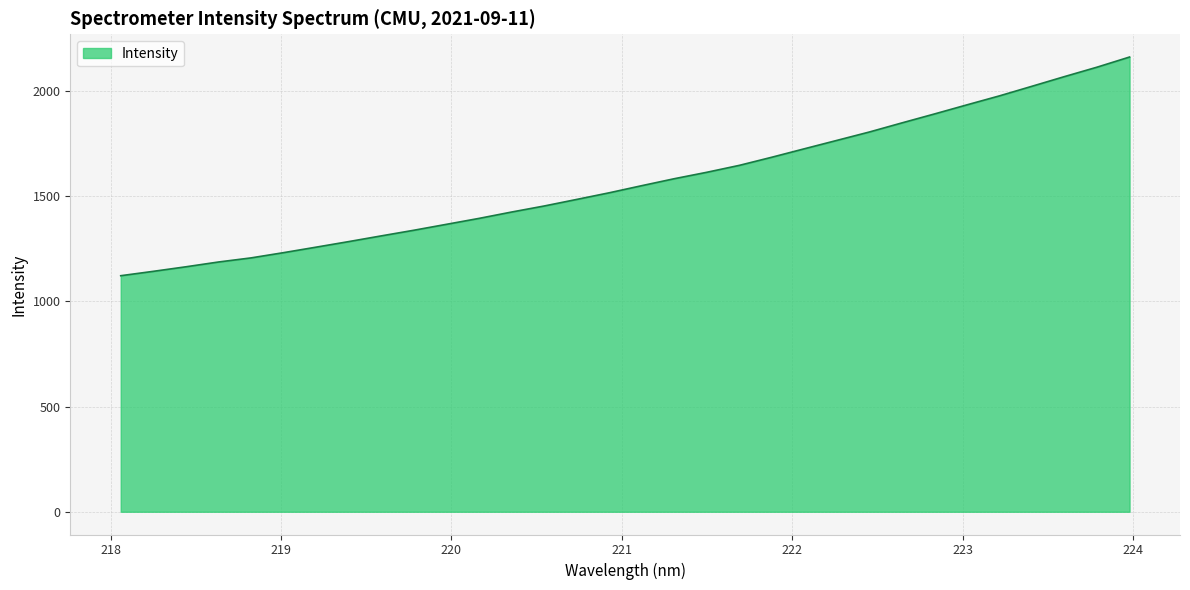

What is the smallest value displayed?

1122.2